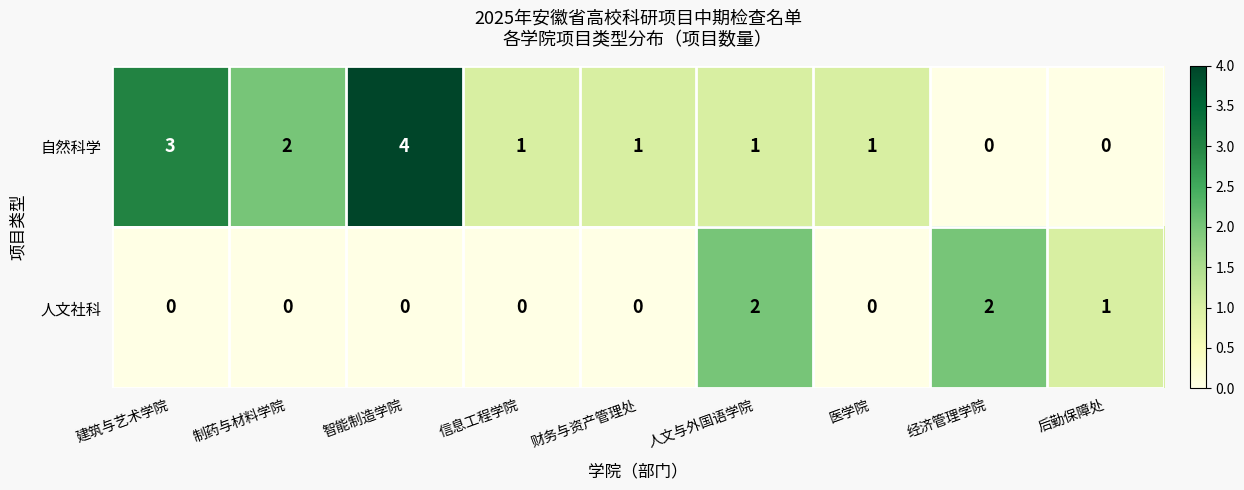

How many series are shown in this chart?

2